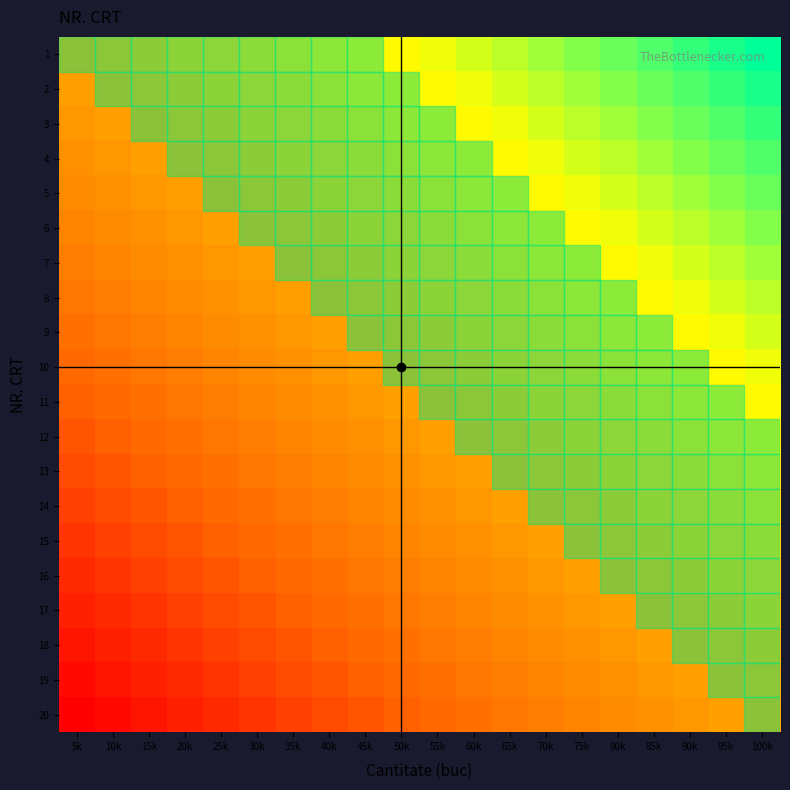

How many categories are shown in the chart?

20